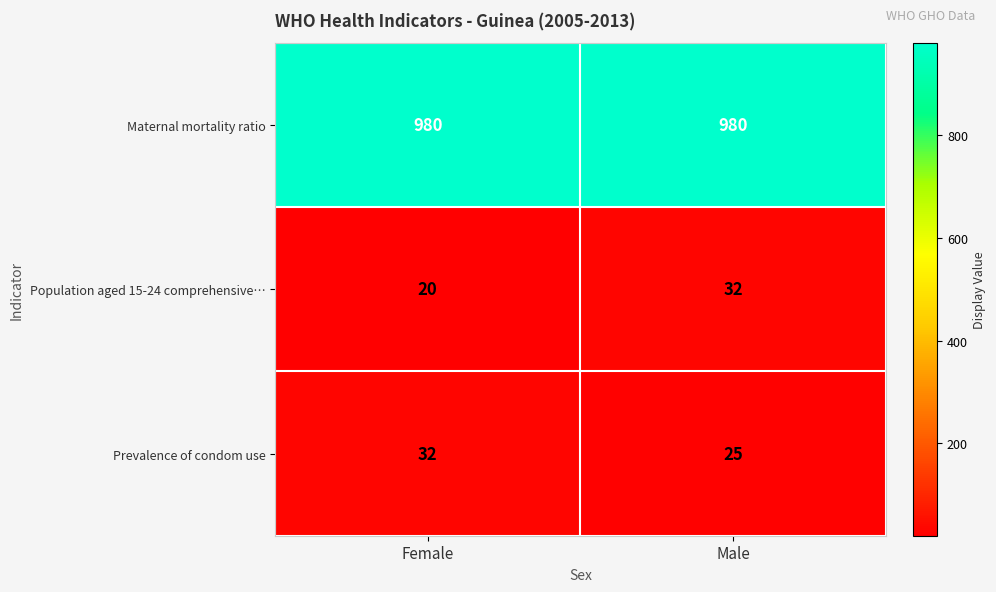

What is the difference between the highest and lowest values at Female?

960